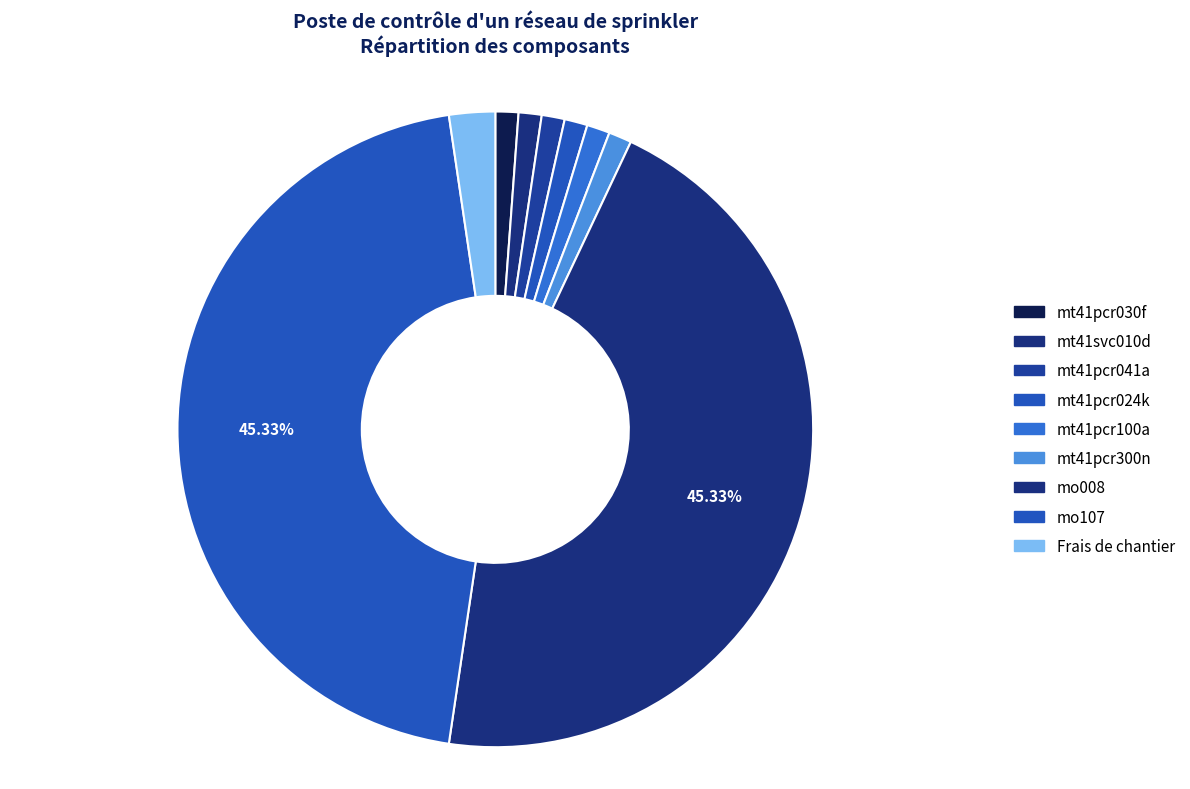

How many segments does this pie chart have?

9